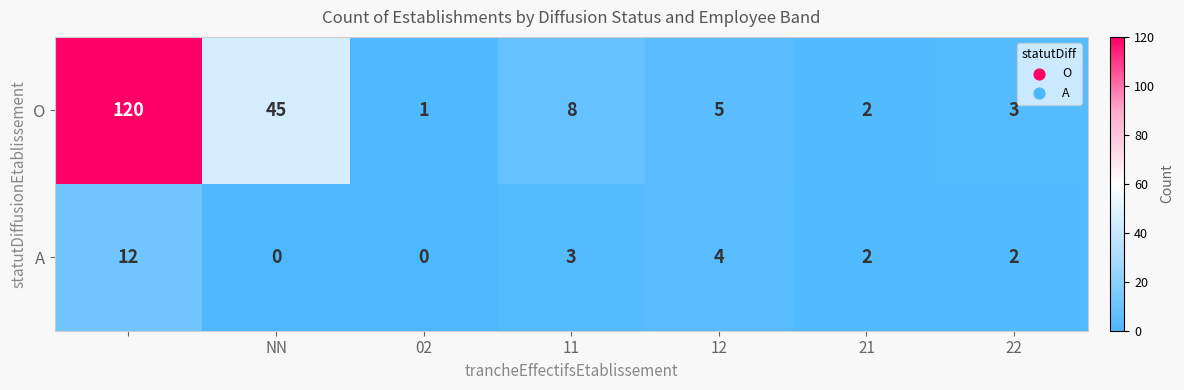

How many values in the O series are below 5?

3